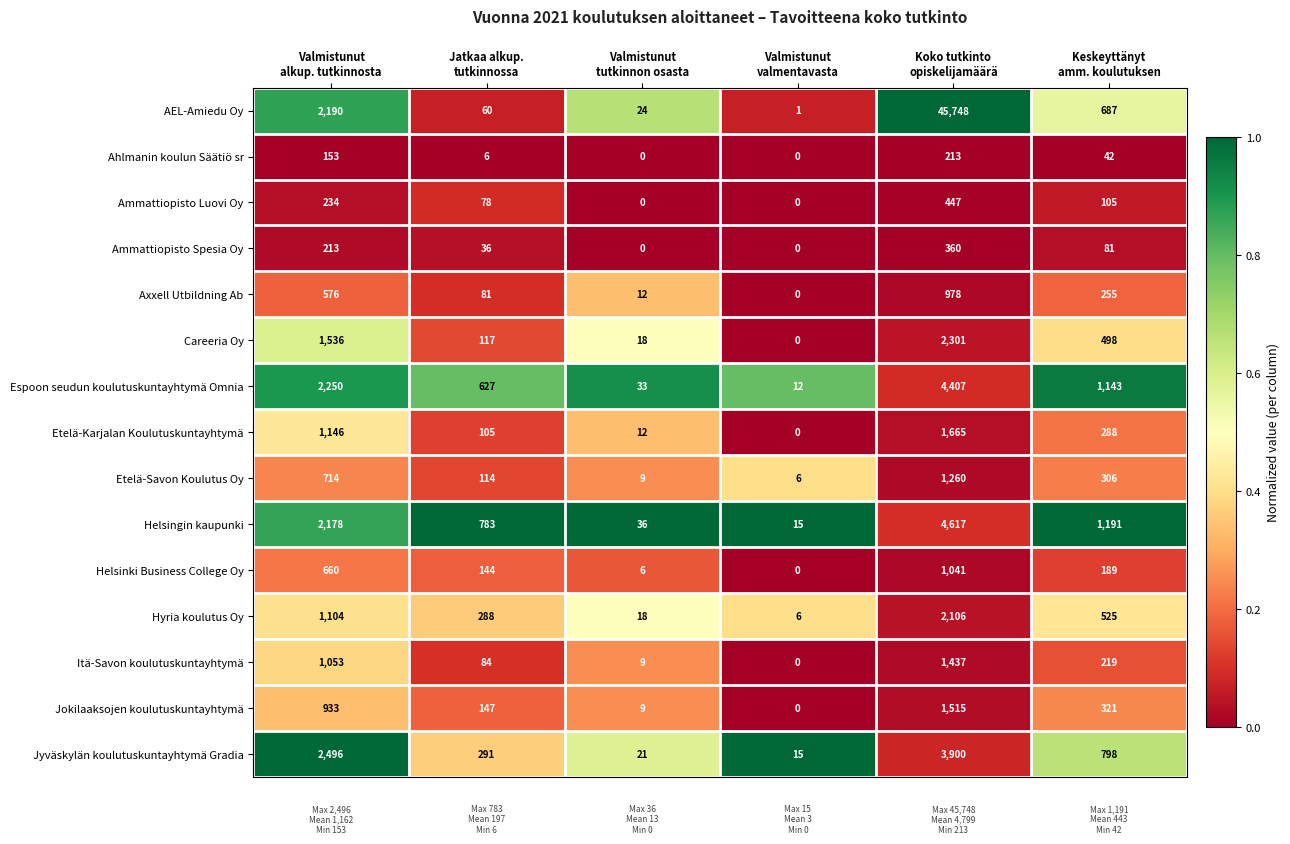

Rank the series by their maximum value, from highest to lowest.

AEL-Amiedu Oy, Helsingin kaupunki, Espoon seudun koulutuskuntayhtymä Omnia, Jyväskylän koulutuskuntayhtymä Gradia, Careeria Oy, Hyria koulutus Oy, Etelä-Karjalan Koulutuskuntayhtymä, Jokilaaksojen koulutuskuntayhtymä, Itä-Savon koulutuskuntayhtymä, Etelä-Savon Koulutus Oy, Helsinki Business College Oy, Axxell Utbildning Ab, Ammattiopisto Luovi Oy, Ammattiopisto Spesia Oy, Ahlmanin koulun Säätiö sr